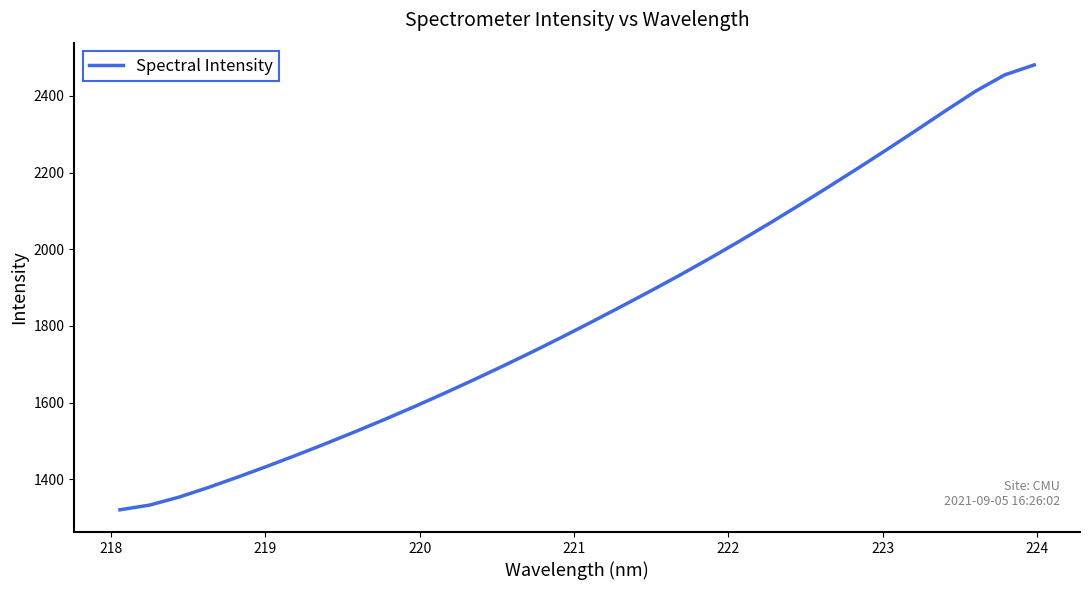

What is the greatest value displayed?

2480.9